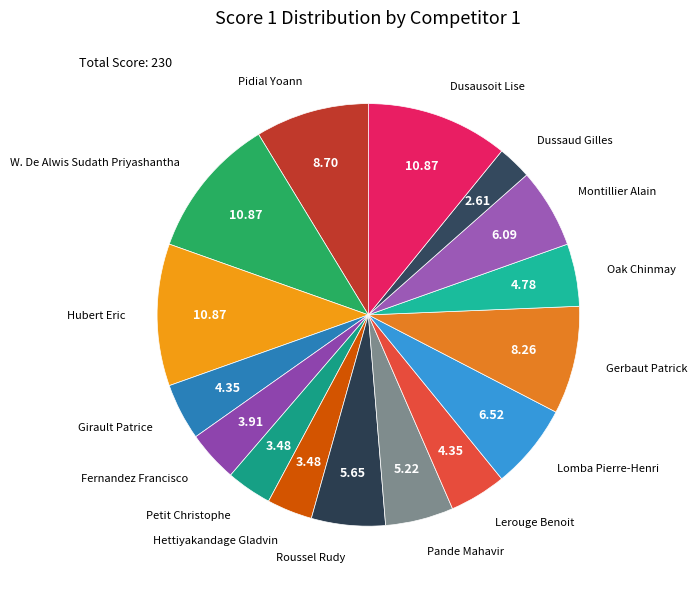

What is the smallest slice in the pie chart?

Dussaud Gilles